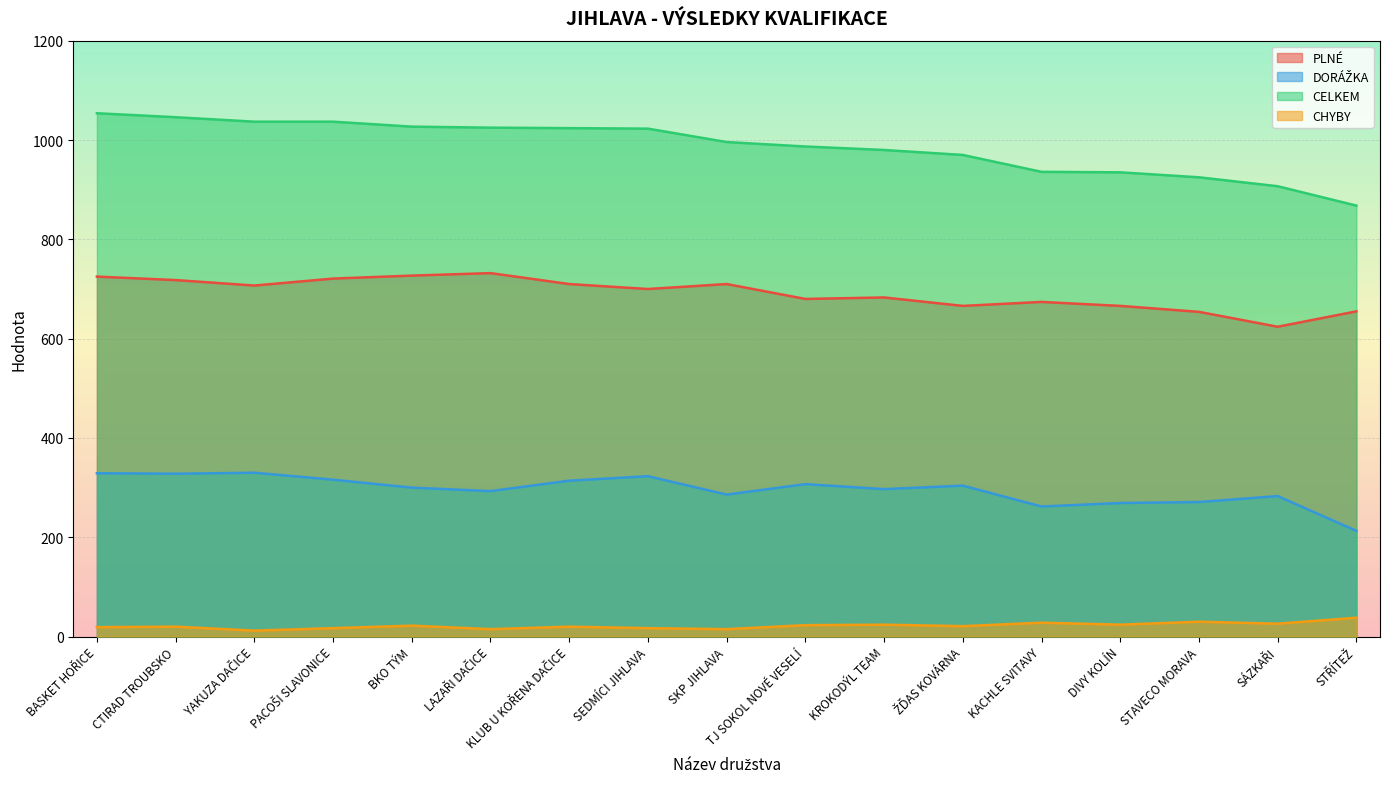

List the series in order of their peak value, highest first.

CELKEM, PLNÉ, DORÁŽKA, CHYBY